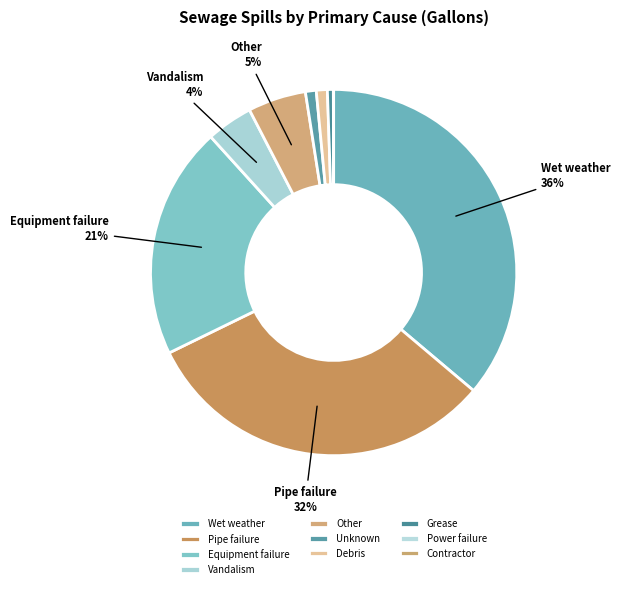

The Contractor slice represents 1% of the pie. True or false?

False